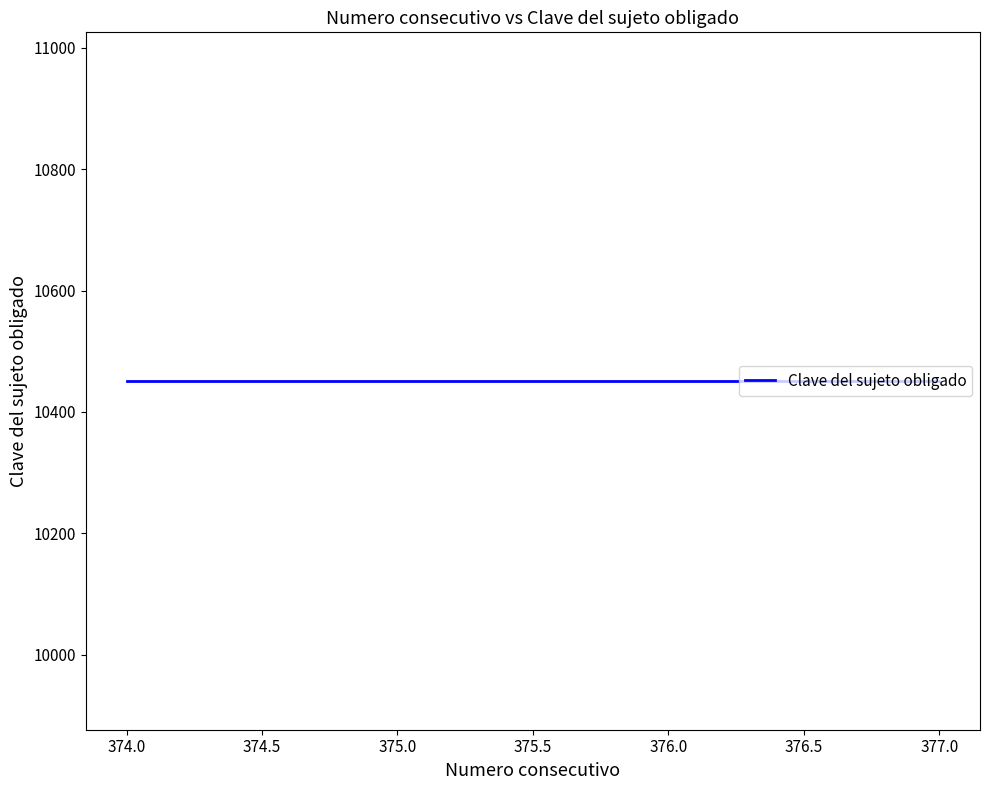

Does the chart display data point markers on the line(s)?

No